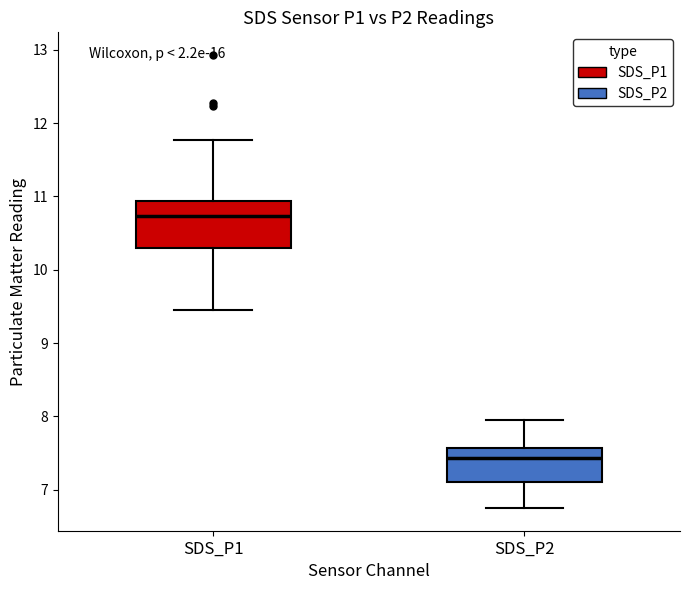

Reading left to right, read every box against the y-axis: the position of its median line, the range the box covers, and the ends of its whiskers. The values are not printed on the chart, so give them approximately, as read against the axis.

SDS_P1: median 10.7, box 10.3 to 10.9, whiskers 9.5 to 11.8
SDS_P2: median 7.4, box 7.1 to 7.6, whiskers 6.8 to 8.0